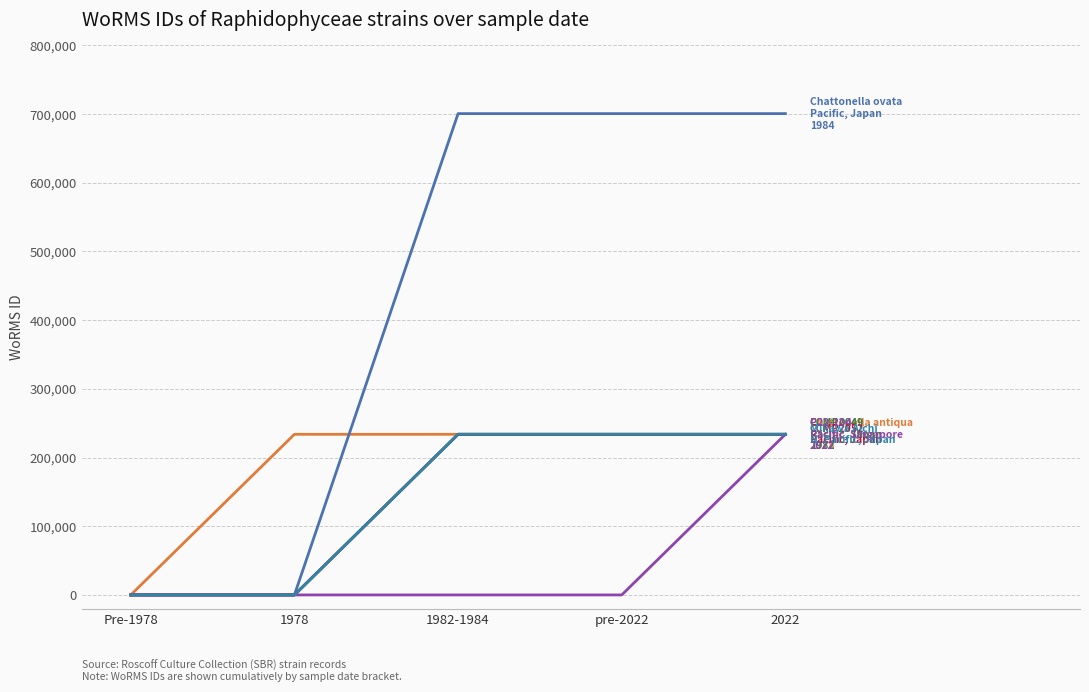

Does the chart display data point markers on the line(s)?

No